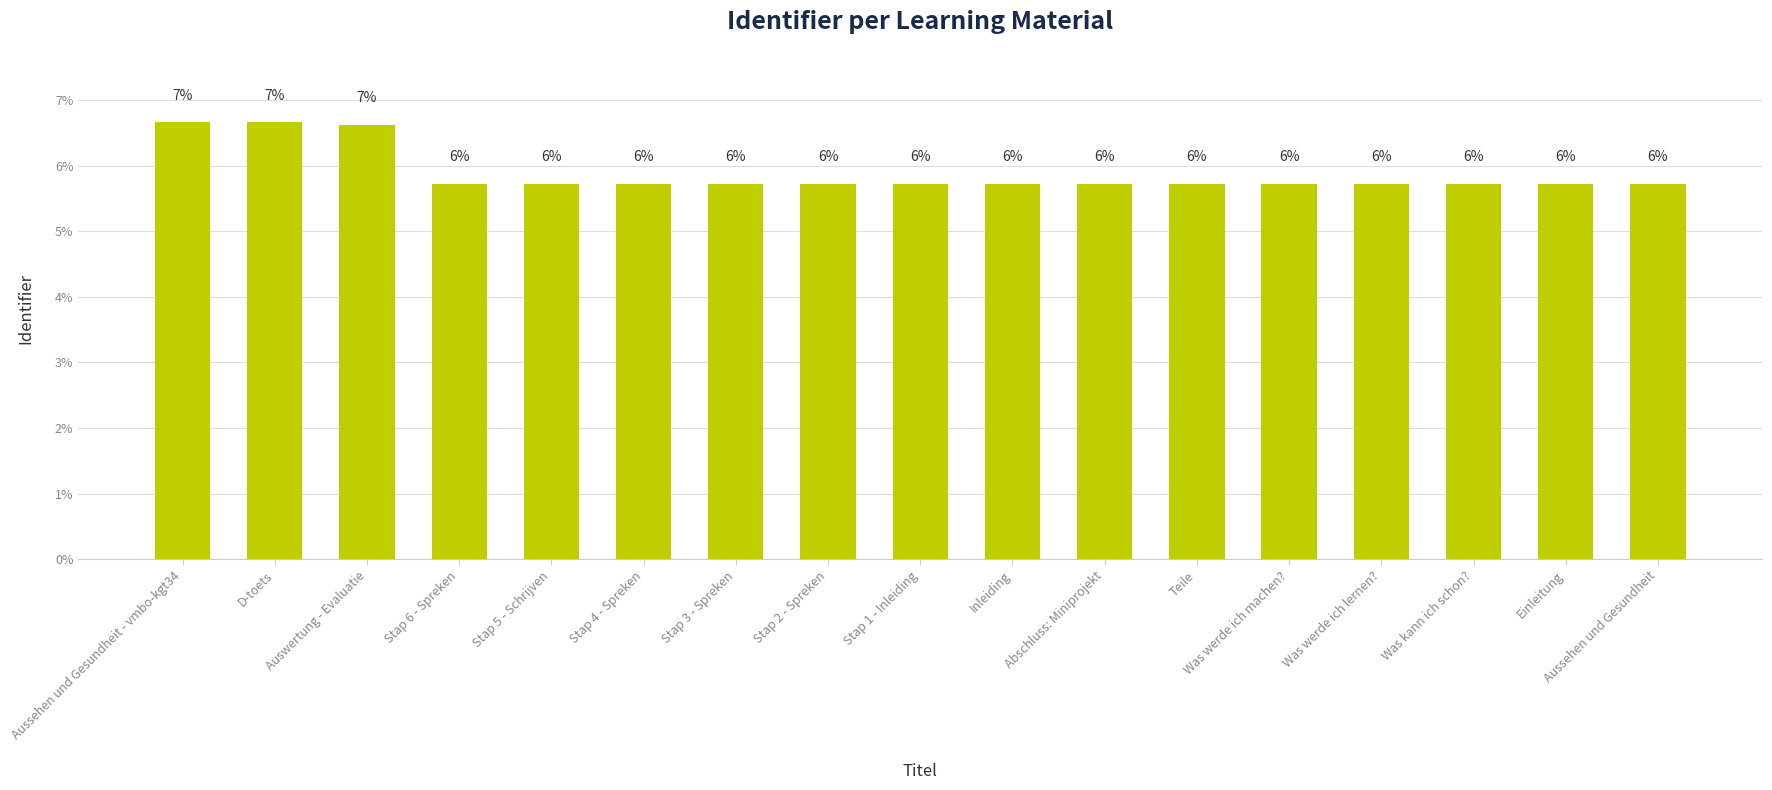

Reading left to right, list all the values displayed in this chart.

Aussehen und Gesundheit - vmbo-kgt34=6.7	D-toets=6.7	Auswertung - Evaluatie=6.6	Stap 6 - Spreken=5.7	Stap 5 - Schrijven=5.7	Stap 4 - Spreken=5.7	Stap 3 - Spreken=5.7	Stap 2 - Spreken=5.7	Stap 1 - Inleiding=5.7	Inleiding=5.7	Abschluss: Miniprojekt=5.7	Teile=5.7	Was werde ich machen?=5.7	Was werde ich lernen?=5.7	Was kann ich schon?=5.7	Einleitung=5.7	Aussehen und Gesundheit=5.7